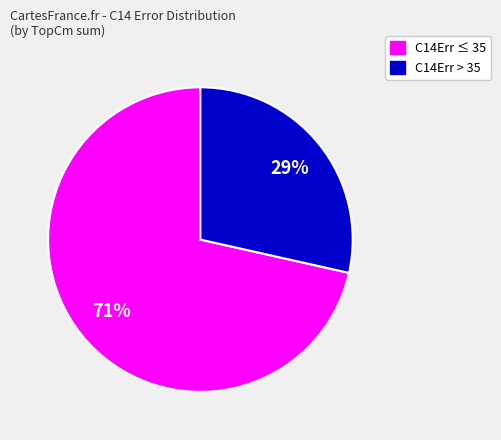

To the nearest percent, what is the average slice percentage?

50%